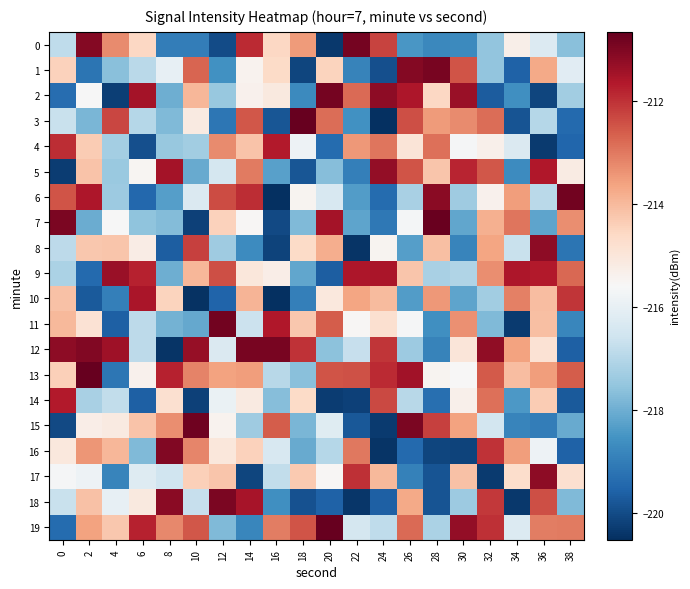

Reading left to right, what are all the values shown in this chart?

0: 0=-216.8	2=-211.1	4=-213.2	6=-214.6	8=-219.0	10=-219.0	12=-220.0	14=-211.9	16=-214.6	18=-213.5	20=-220.4	22=-210.9	24=-212.2	26=-218.4	28=-218.8	30=-218.7	32=-217.5	34=-215.3	36=-216.2	38=-217.7
1: 0=-214.5	2=-219.2	4=-217.6	6=-216.9	8=-216.0	10=-212.7	12=-218.6	14=-215.4	16=-214.6	18=-220.1	20=-214.5	22=-218.9	24=-219.9	26=-211.1	28=-210.9	30=-212.5	32=-217.5	34=-219.6	36=-213.7	38=-216.2
2: 0=-219.3	2=-215.6	4=-220.2	6=-211.5	8=-218.0	10=-213.9	12=-217.5	14=-215.4	16=-215.1	18=-218.7	20=-210.9	22=-212.8	24=-211.2	26=-211.6	28=-214.6	30=-211.4	32=-219.7	34=-218.6	36=-220.1	38=-217.3
3: 0=-216.7	2=-217.9	4=-212.3	6=-217.0	8=-217.8	10=-215.1	12=-219.2	14=-212.5	16=-219.8	18=-210.7	20=-212.8	22=-218.6	24=-220.5	26=-212.4	28=-213.5	30=-213.3	32=-212.9	34=-219.8	36=-217.0	38=-219.4
4: 0=-211.9	2=-214.3	4=-217.3	6=-219.9	8=-217.5	10=-217.3	12=-213.3	14=-214.2	16=-211.7	18=-215.8	20=-219.4	22=-213.4	24=-213.0	26=-215.0	28=-212.9	30=-215.6	32=-215.3	34=-216.3	36=-220.3	38=-219.5
5: 0=-220.3	2=-214.2	4=-217.4	6=-215.5	8=-211.5	10=-218.1	12=-216.5	14=-213.0	16=-218.3	18=-219.8	20=-217.7	22=-219.0	24=-211.3	26=-212.5	28=-214.2	30=-211.9	32=-212.5	34=-218.7	36=-211.6	38=-215.2
6: 0=-212.5	2=-211.6	4=-217.4	6=-219.5	8=-218.3	10=-216.3	12=-212.4	14=-212.0	16=-220.5	18=-215.5	20=-216.4	22=-218.3	24=-219.4	26=-217.2	28=-211.1	30=-217.3	32=-215.4	34=-213.5	36=-216.9	38=-210.9
7: 0=-210.9	2=-218.1	4=-215.6	6=-217.6	8=-217.7	10=-220.2	12=-214.5	14=-215.5	16=-220.1	18=-217.8	20=-211.5	22=-218.2	24=-219.1	26=-215.7	28=-210.7	30=-218.1	32=-213.8	34=-213.0	36=-218.2	38=-213.3
8: 0=-216.9	2=-214.2	4=-214.2	6=-215.2	8=-219.7	10=-212.2	12=-217.4	14=-218.7	16=-220.2	18=-214.7	20=-213.8	22=-220.4	24=-215.4	26=-218.3	28=-214.1	30=-218.8	32=-213.7	34=-216.7	36=-211.2	38=-219.2
9: 0=-217.2	2=-219.4	4=-211.3	6=-211.8	8=-218.0	10=-214.0	12=-212.4	14=-215.0	16=-215.3	18=-218.2	20=-219.6	22=-211.6	24=-211.6	26=-214.2	28=-217.2	30=-217.1	32=-213.3	34=-211.6	36=-211.7	38=-212.8
10: 0=-214.1	2=-219.7	4=-219.0	6=-211.6	8=-214.5	10=-220.5	12=-219.6	14=-213.9	16=-220.5	18=-219.0	20=-215.1	22=-213.6	24=-214.0	26=-218.3	28=-213.4	30=-218.2	32=-217.3	34=-213.1	36=-214.1	38=-212.1
11: 0=-214.0	2=-214.9	4=-219.6	6=-216.9	8=-217.9	10=-218.1	12=-210.8	14=-216.6	16=-211.6	18=-214.3	20=-212.6	22=-215.5	24=-214.8	26=-215.6	28=-218.6	30=-213.3	32=-217.8	34=-220.3	36=-214.1	38=-218.8
12: 0=-211.2	2=-211.0	4=-211.4	6=-216.9	8=-220.4	10=-211.3	12=-216.3	14=-210.9	16=-210.9	18=-212.0	20=-217.6	22=-216.7	24=-212.1	26=-217.4	28=-218.9	30=-215.0	32=-211.2	34=-213.6	36=-214.9	38=-219.6
13: 0=-214.4	2=-210.7	4=-219.2	6=-215.4	8=-211.8	10=-213.2	12=-213.6	14=-213.5	16=-217.0	18=-217.6	20=-212.5	22=-212.5	24=-211.9	26=-211.4	28=-215.5	30=-215.6	32=-212.6	34=-214.1	36=-213.5	38=-212.6
14: 0=-211.7	2=-217.2	4=-216.8	6=-219.6	8=-214.8	10=-220.2	12=-215.9	14=-215.1	16=-217.7	18=-214.7	20=-220.3	22=-220.2	24=-212.3	26=-217.0	28=-219.3	30=-215.3	32=-212.9	34=-218.4	36=-214.3	38=-219.7
15: 0=-220.1	2=-215.3	4=-215.2	6=-214.2	8=-213.3	10=-210.8	12=-215.4	14=-217.3	16=-212.6	18=-217.9	20=-216.2	22=-219.8	24=-220.3	26=-210.9	28=-212.2	30=-213.6	32=-216.5	34=-218.8	36=-219.0	38=-218.1
16: 0=-215.1	2=-213.4	4=-214.0	6=-217.8	8=-211.0	10=-213.2	12=-215.0	14=-214.5	16=-216.4	18=-218.1	20=-217.0	22=-213.0	24=-220.4	26=-219.4	28=-220.1	30=-220.2	32=-212.0	34=-213.5	36=-215.8	38=-219.6
17: 0=-215.7	2=-215.8	4=-218.8	6=-216.2	8=-216.6	10=-214.4	12=-214.2	14=-220.1	16=-216.8	18=-214.3	20=-215.5	22=-212.0	24=-214.0	26=-218.9	28=-219.9	30=-214.1	32=-220.3	34=-214.7	36=-211.2	38=-214.8
18: 0=-216.7	2=-214.1	4=-216.0	6=-215.1	8=-211.2	10=-216.7	12=-211.0	14=-211.5	16=-218.6	18=-219.9	20=-219.6	22=-220.4	24=-219.6	26=-213.7	28=-219.9	30=-217.4	32=-212.1	34=-220.3	36=-212.4	38=-217.8
19: 0=-219.4	2=-213.6	4=-214.3	6=-211.8	8=-213.2	10=-212.5	12=-217.7	14=-218.8	16=-213.1	18=-212.5	20=-210.7	22=-216.4	24=-216.8	26=-212.8	28=-217.2	30=-211.3	32=-212.0	34=-216.3	36=-213.1	38=-213.0